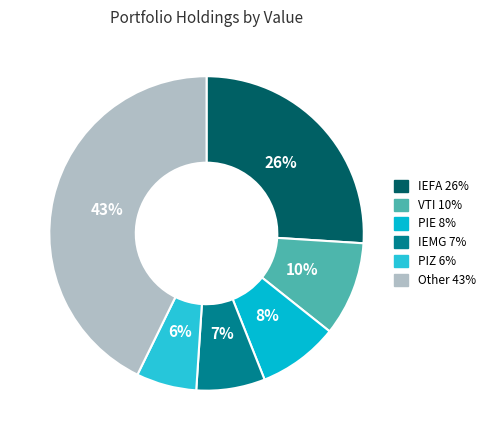

Count the number of slices in the pie.

6